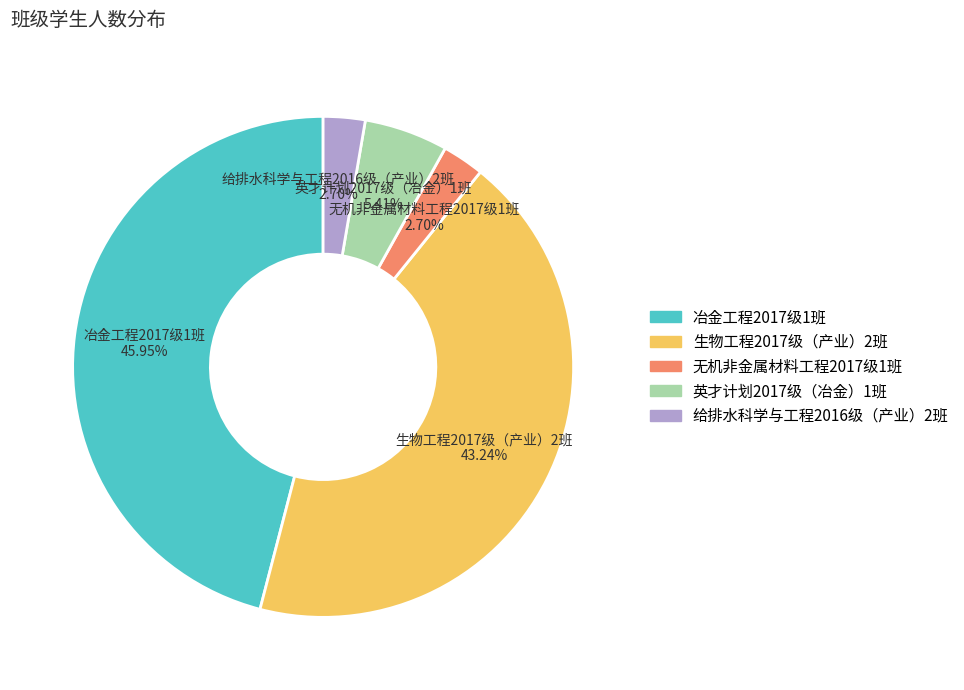

Which slice is the largest?

冶金工程2017级1班